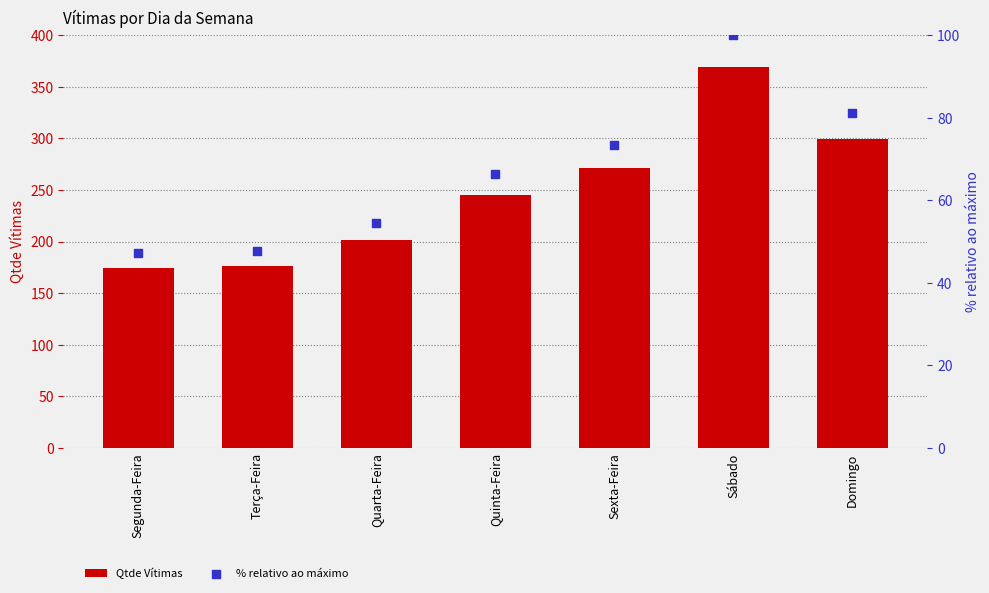

At which category is the sum across all series the highest?

Sábado